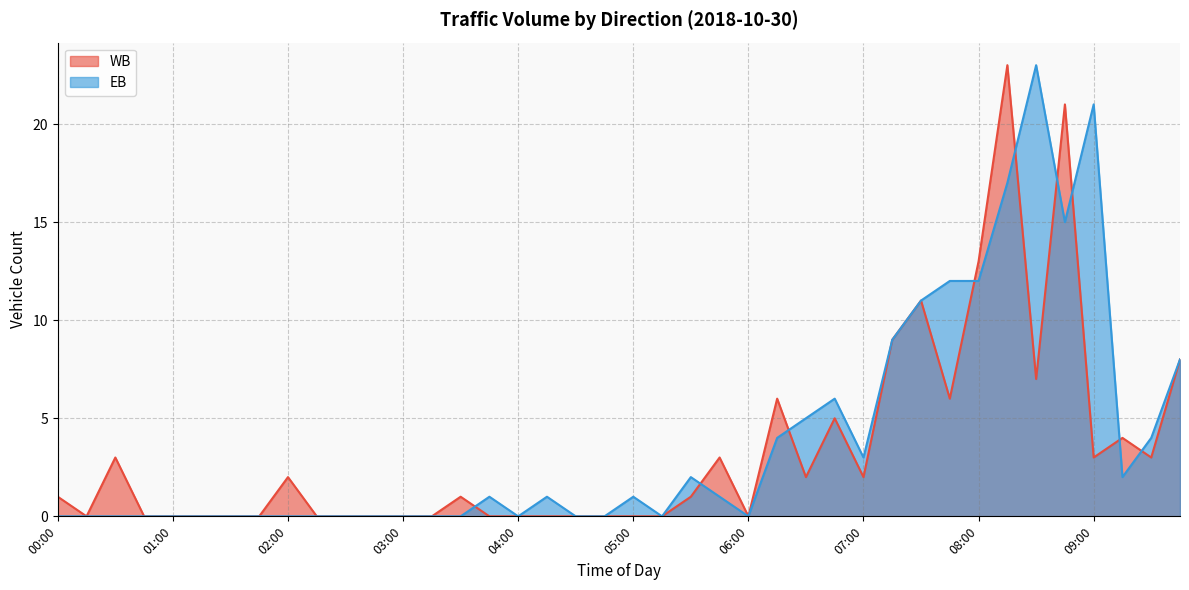

What is the label of the 40th point from the right?

00:00